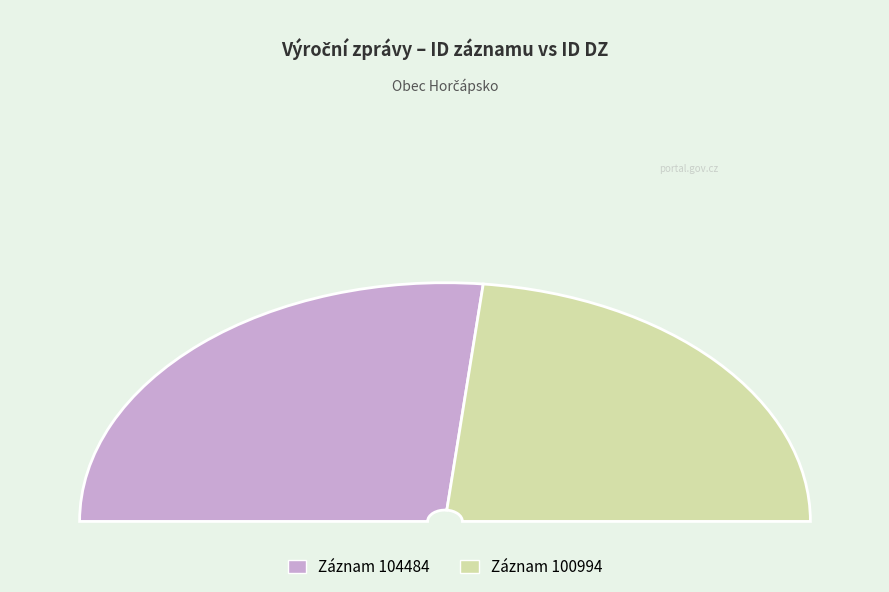

To the nearest percent, what is the average slice percentage?

50%